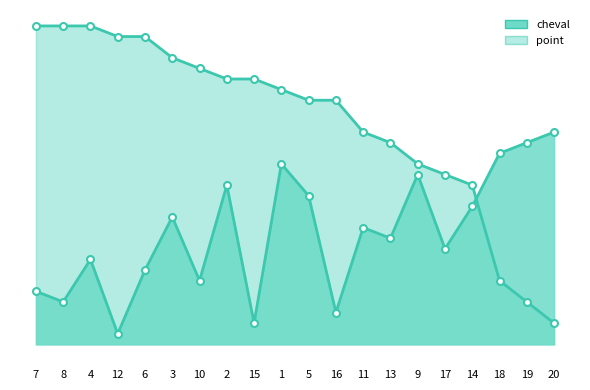

Where is point nearest to the value 16?

17